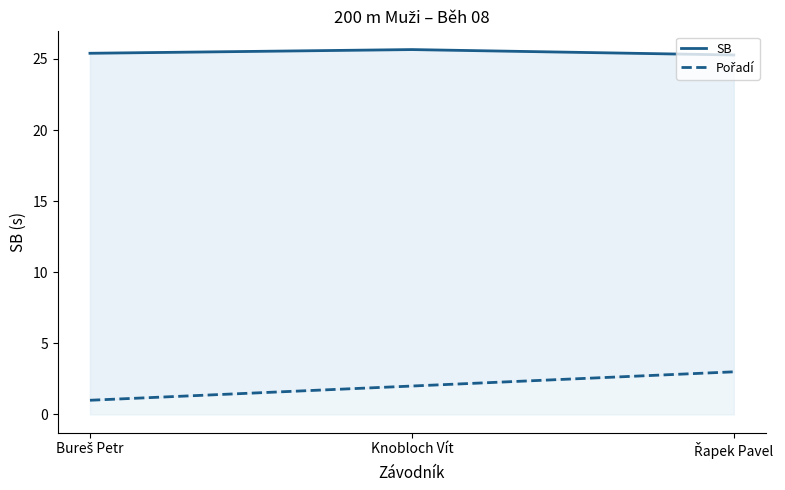

Rank the series by their average value, from lowest to highest.

Pořadí, SB